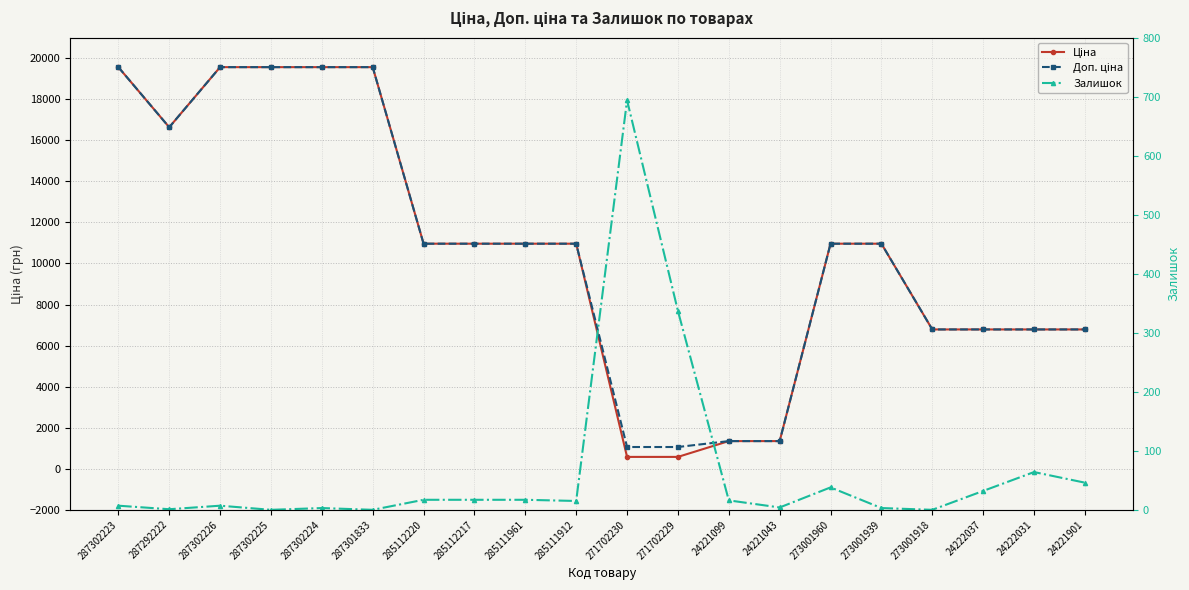

Is the value of Доп. ціна at 24221099 greater than the value of Залишок at 24222037?

Yes